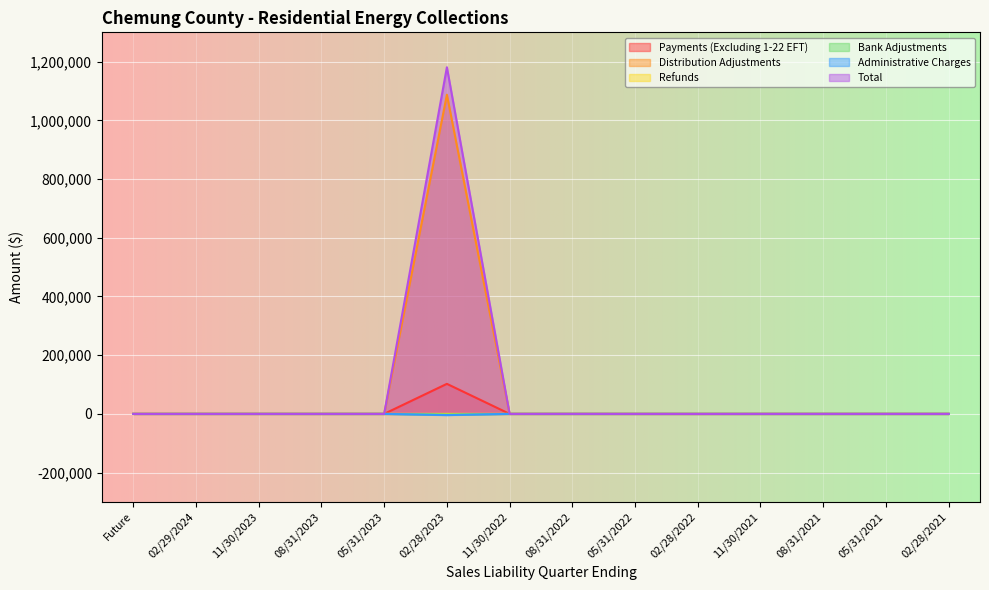

How many lines are shown in the chart?

6